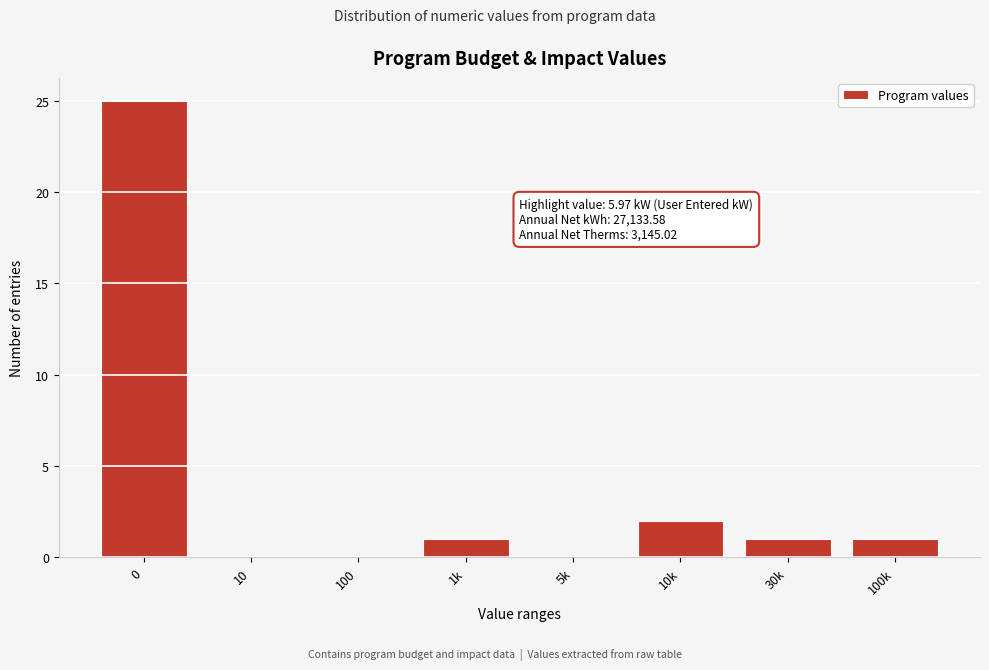

Reading left to right, transcribe all the data shown in this chart.

0=25	10=0	100=0	1k=1	5k=0	10k=2	30k=1	100k=1